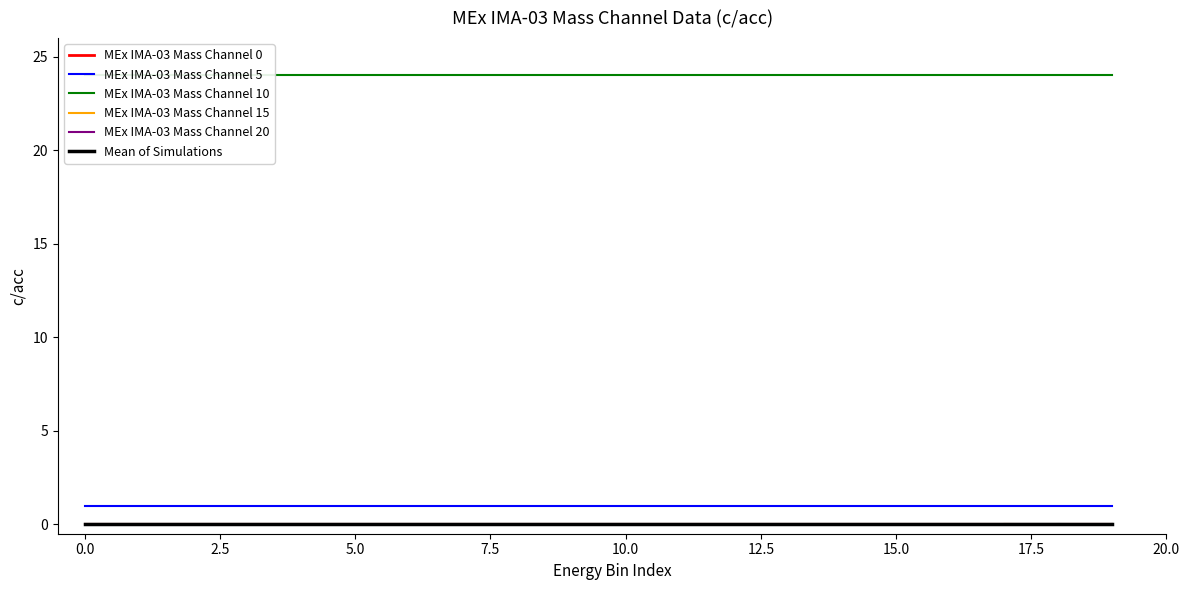

Which series has the widest spread of values?

MEx IMA-03 Mass Channel 0